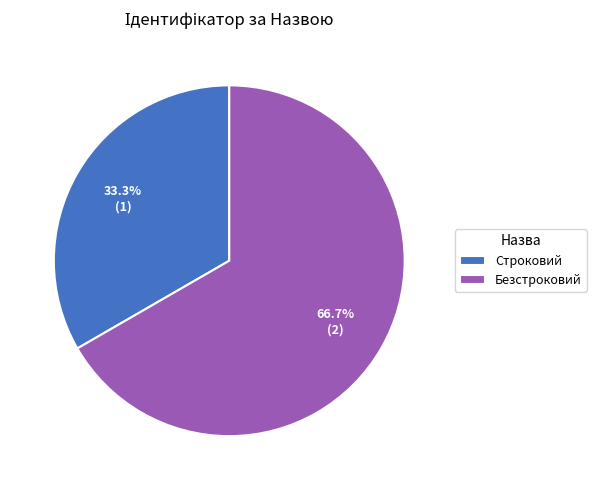

Which has a higher value, Безстроковий or Строковий?

Безстроковий